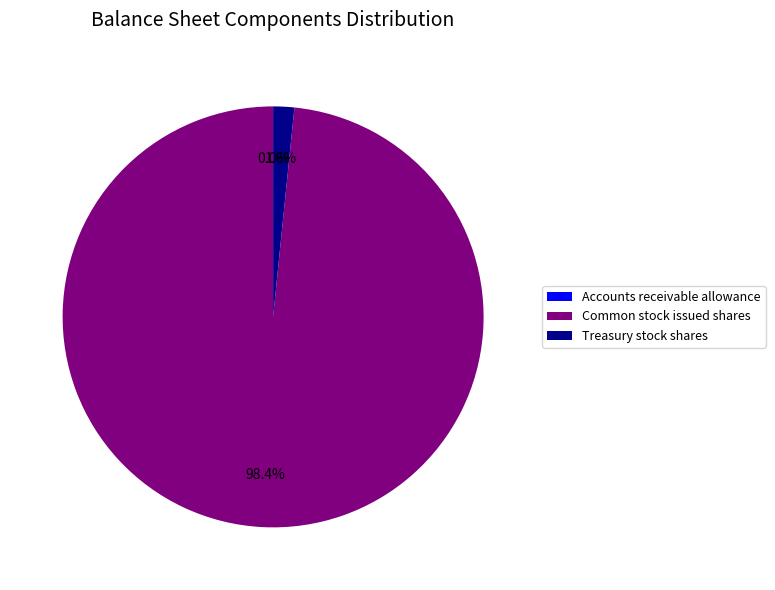

Does any single category account for the majority?

Yes